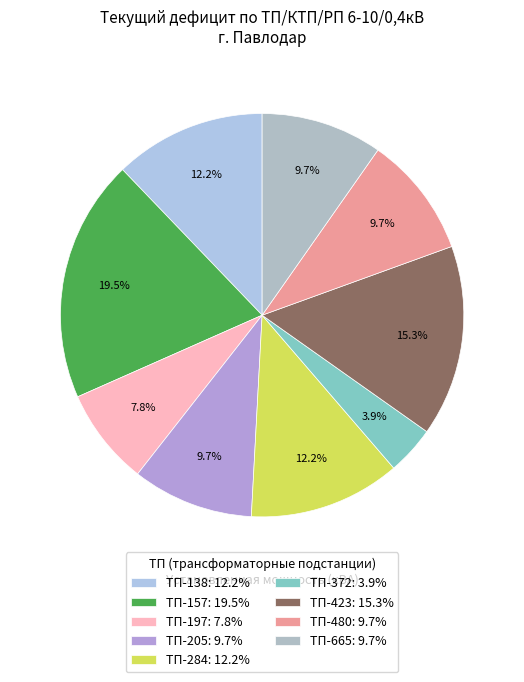

Which category has the smallest portion of the pie?

ТП-372